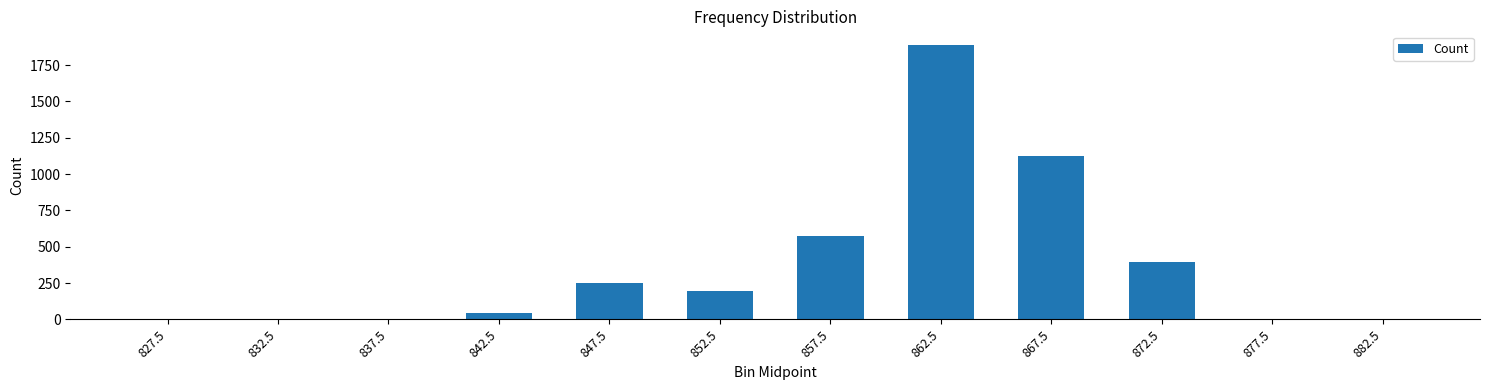

Reading right to left, transcribe all the data shown in this chart.

0	0	392	1125	1888	573	193	251	42	0	0	0